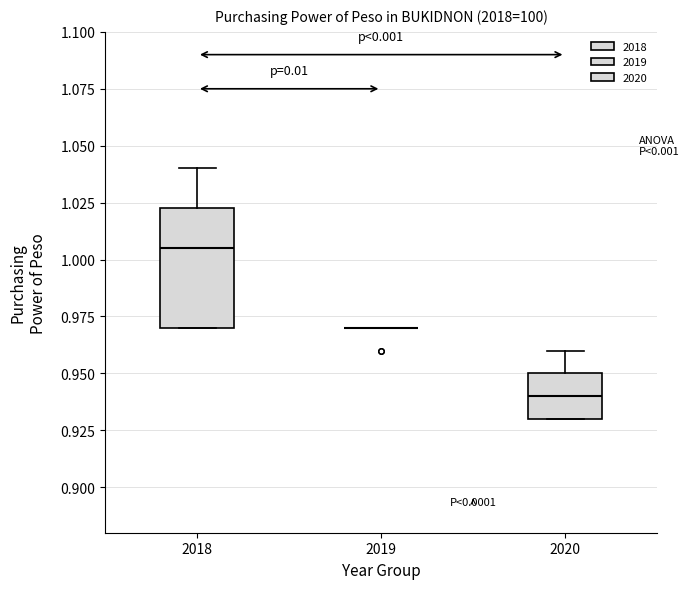

Comparing the boxes themselves (not the whiskers), which one is the tallest?

2018